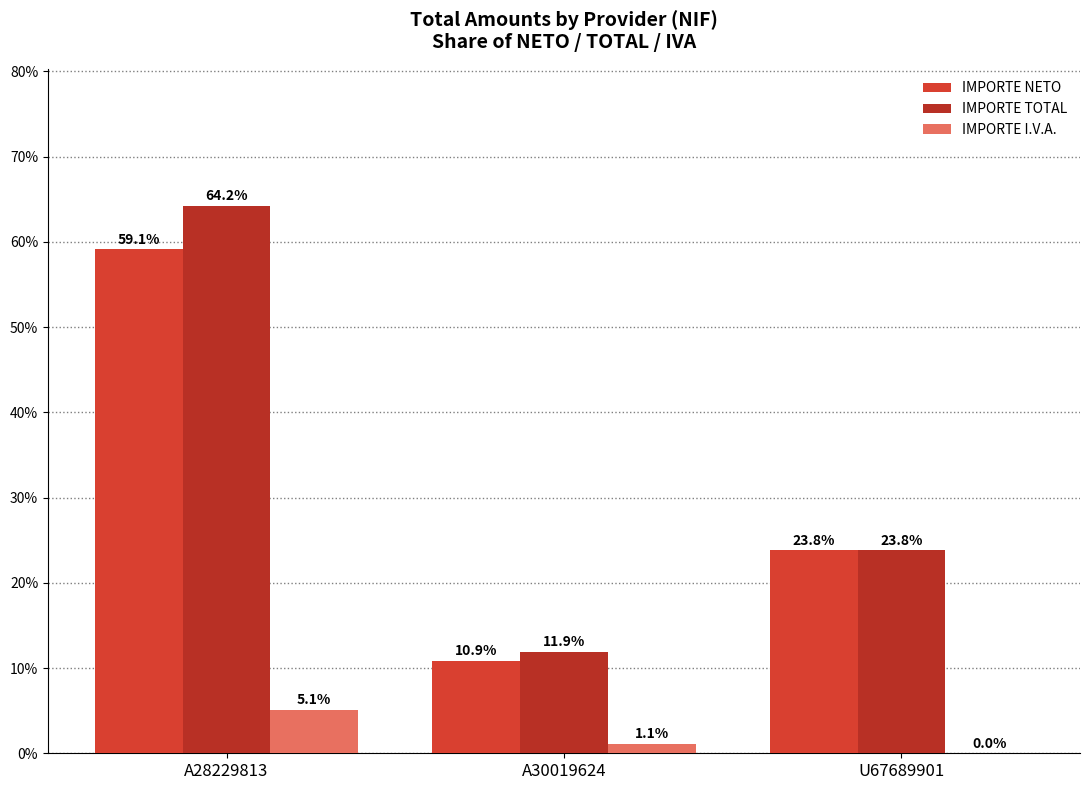

Are the bars grouped side by side (vs. stacked)?

Yes